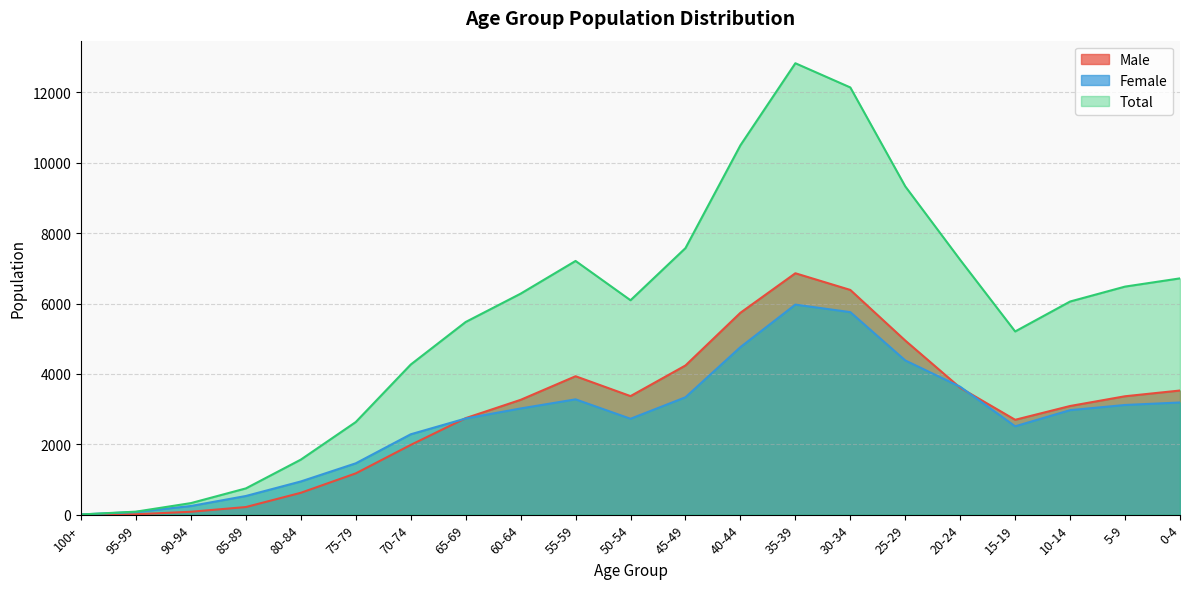

At which category does Female reach its first local valley?

50-54